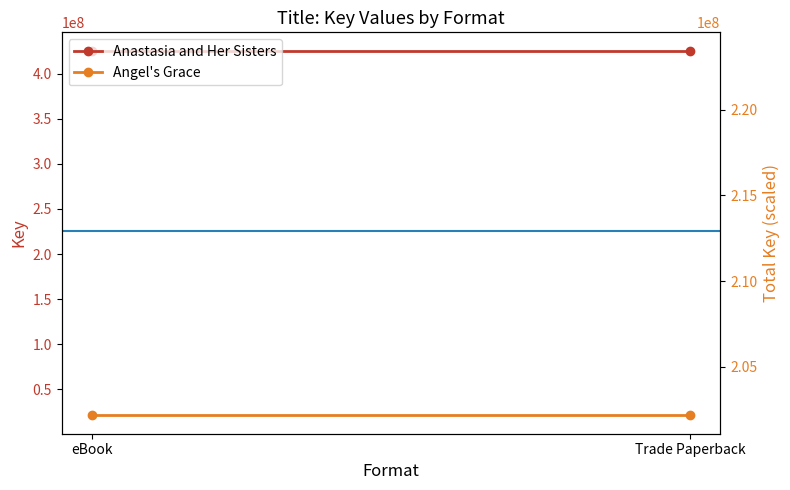

Reading left to right, extract all data points from this chart.

Anastasia and Her Sisters: 425616383.0	425616383.0
Angel's Grace: 20940030.0	20940030.0
Scaled Key: 212808191.5	212808191.5